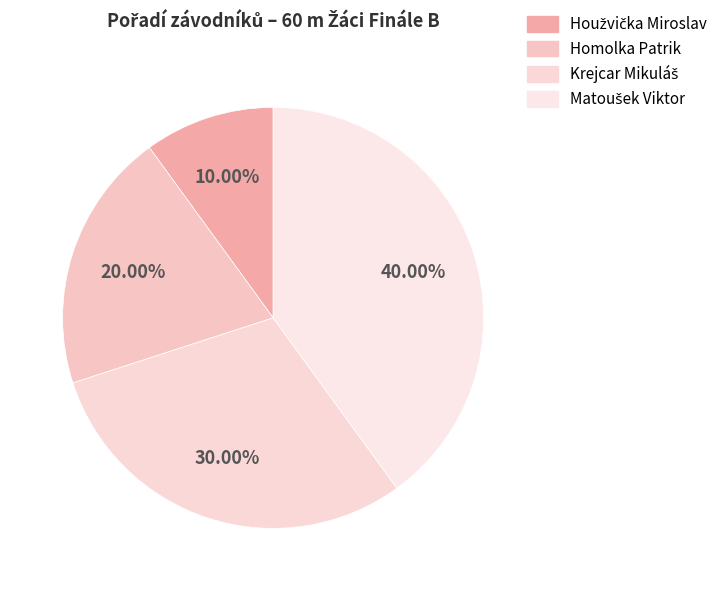

What is the total percentage of Homolka Patrik and Krejcar Mikuláš?

50.0%